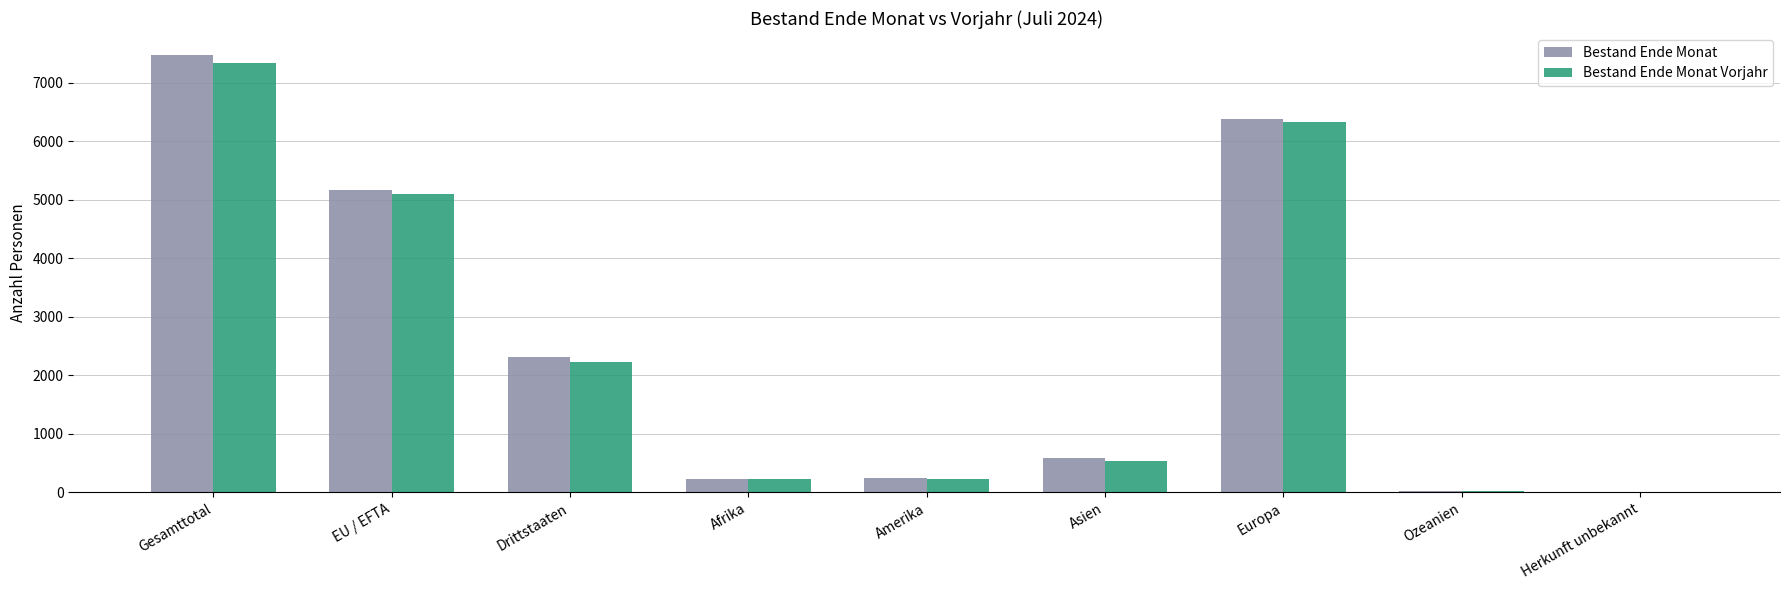

At which category is the sum across all series the highest?

Gesamttotal